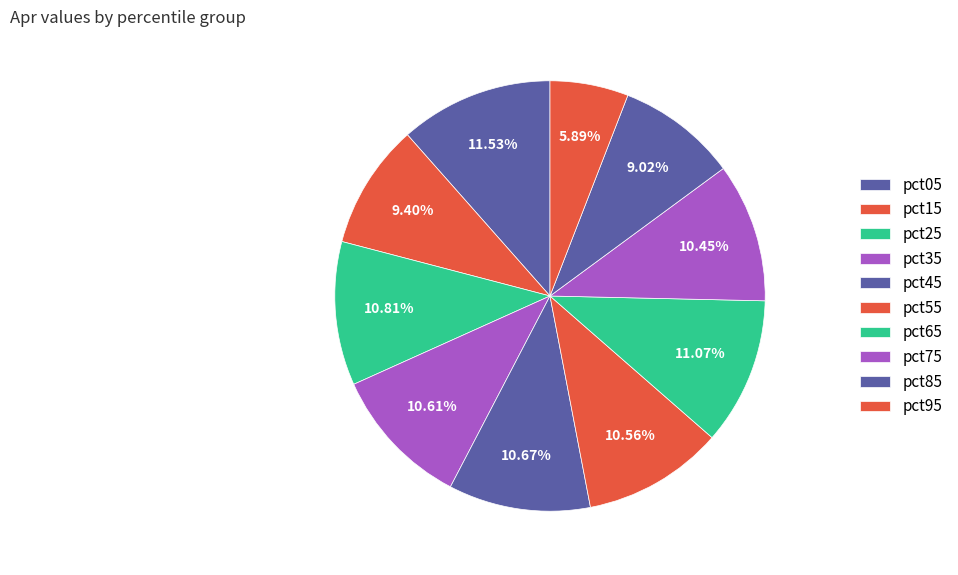

Is it true that pct55 is 20% of the pie?

False